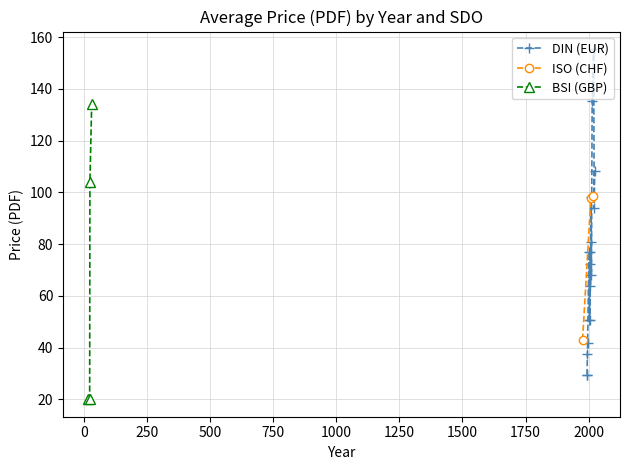

What is the minimum value for DIN (EUR)?

29.4